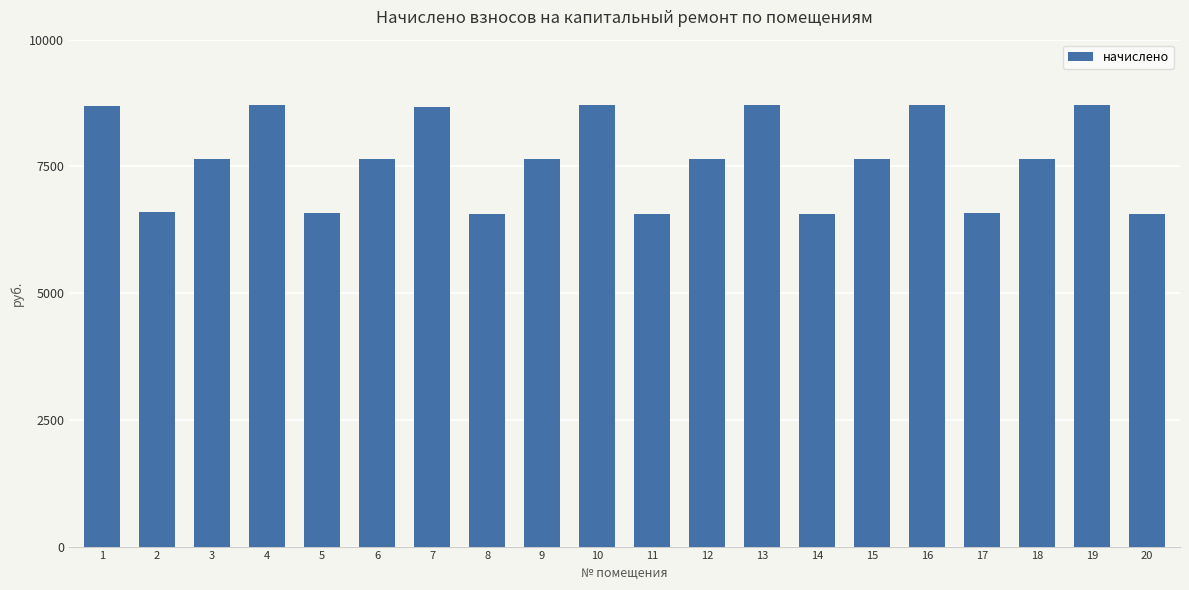

How many bars are there in total?

20